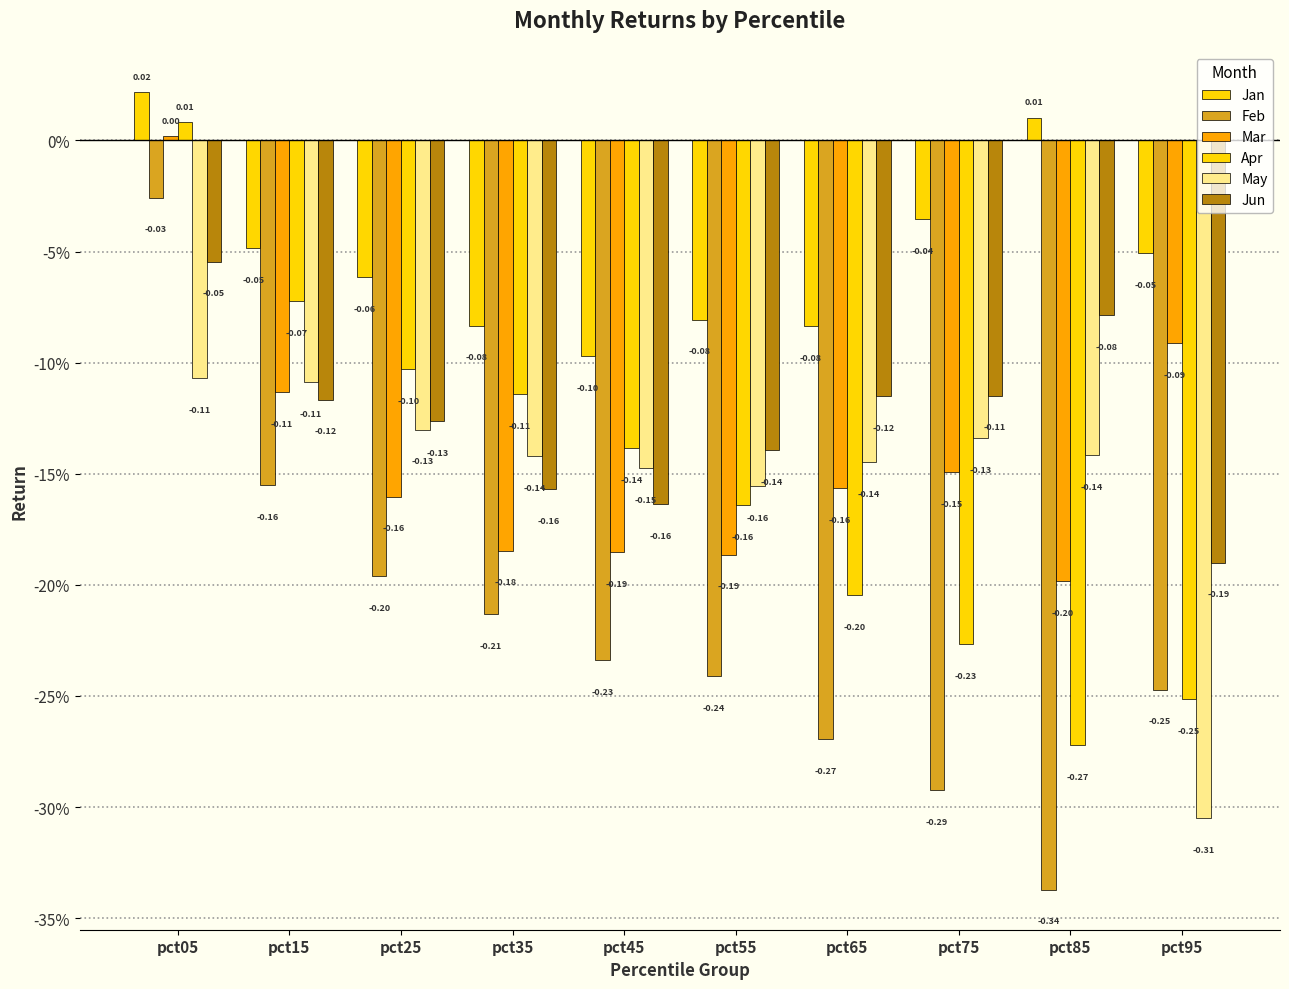

Where does the Apr series first go above 0?

pct05